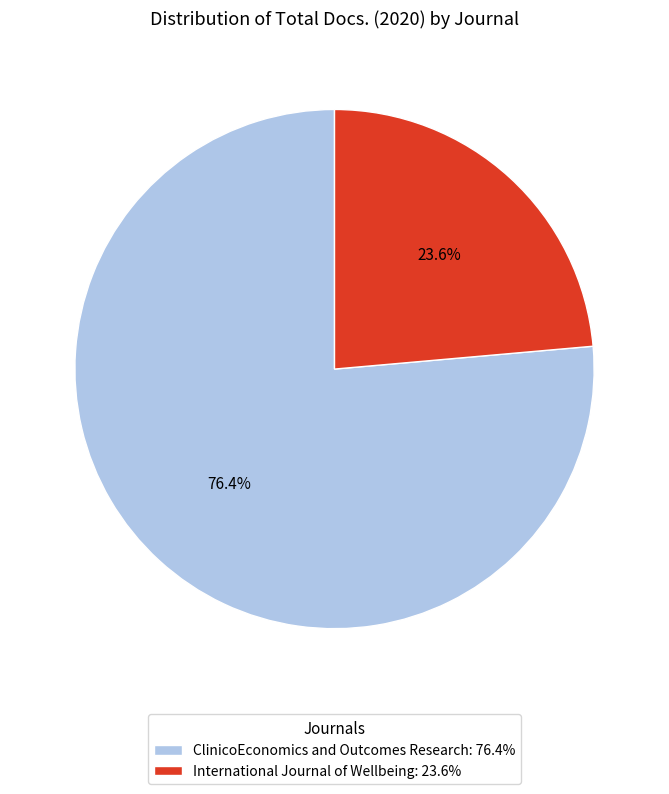

Which has a higher value, International Journal of Wellbeing or ClinicoEconomics and Outcomes Research?

ClinicoEconomics and Outcomes Research